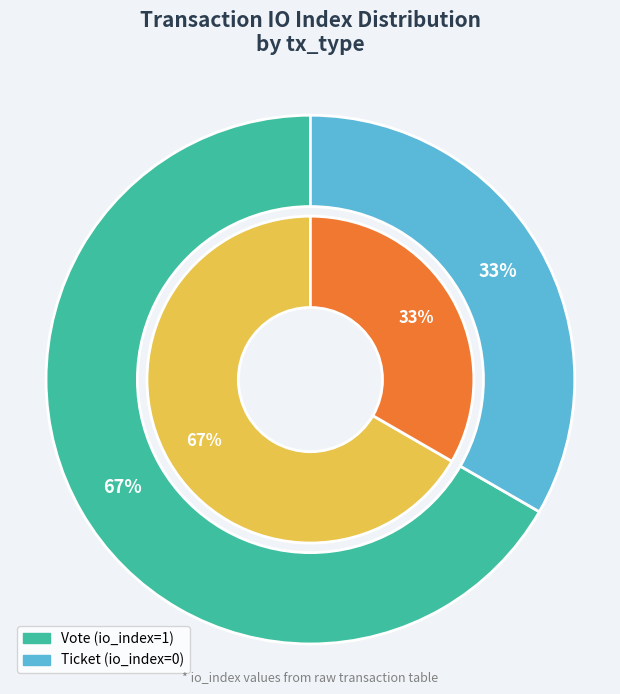

True or false: Vote accounts for 99% of the total.

False